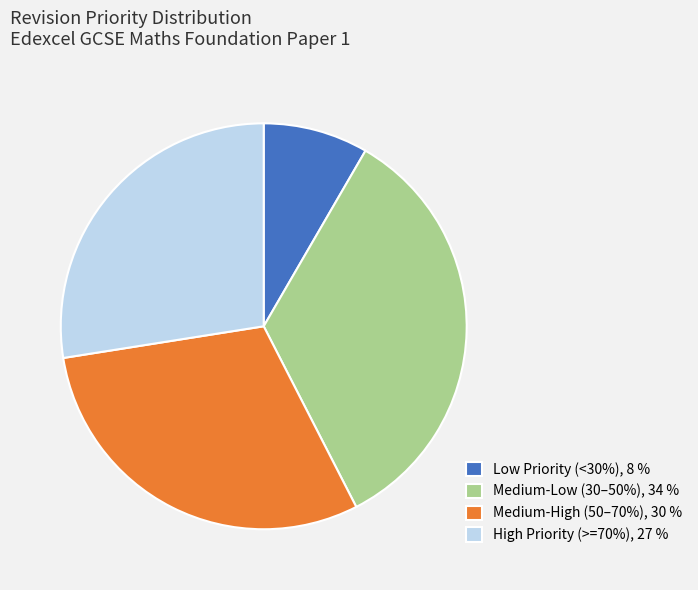

Is there a majority slice in this chart?

No